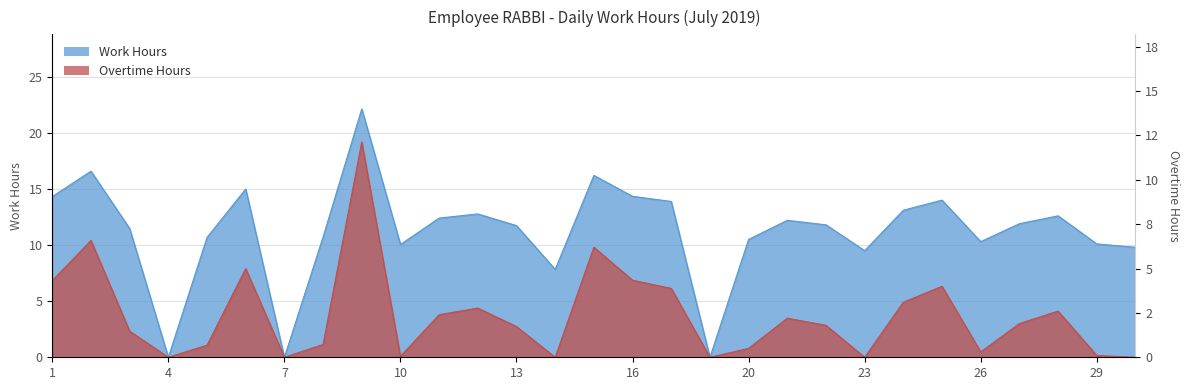

The value of Overtime Hours at 14 is 0.0. True or false?

True